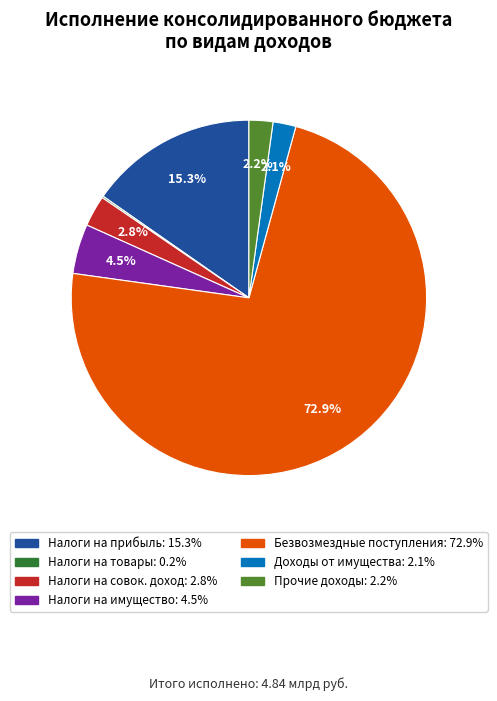

Is there a majority slice in this chart?

Yes